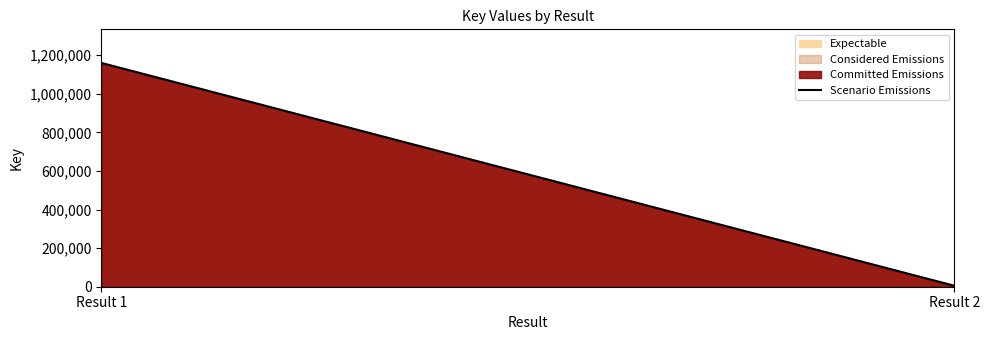

Rank the categories by value from highest to lowest.

Result 1, Result 2